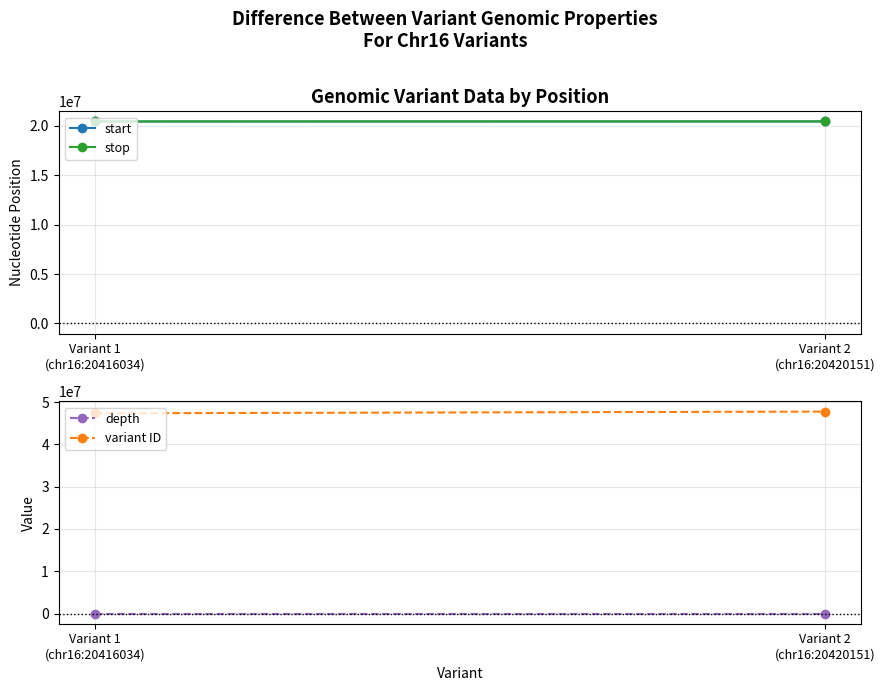

List the series in order of their peak value, lowest first.

depth, start, stop, variant ID